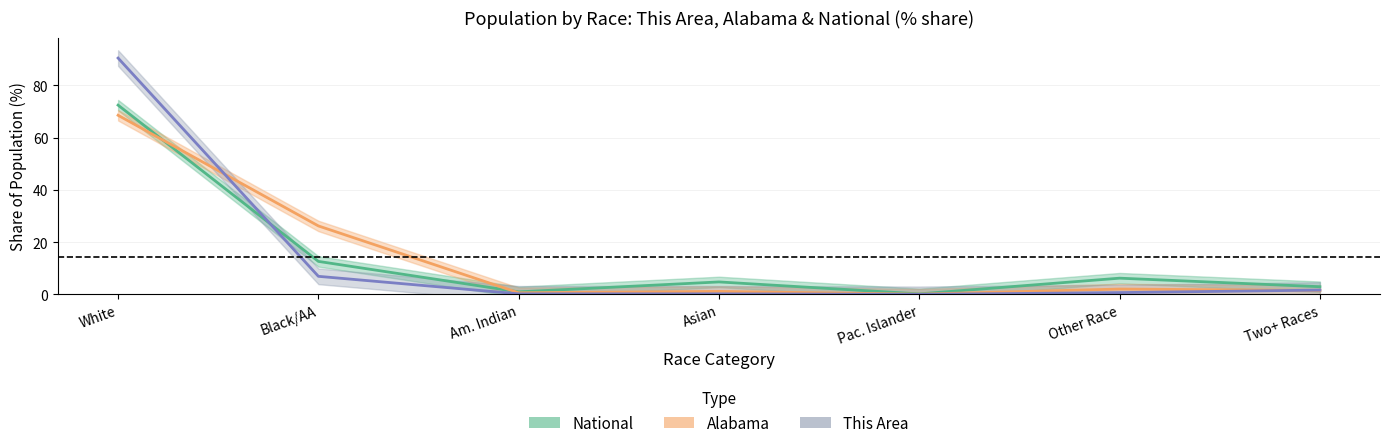

What is the spread (max minus min) of values at White?

21.9